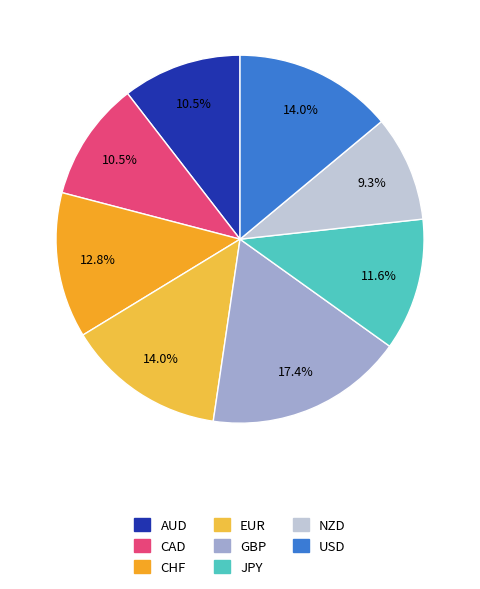

To the nearest percent, what portion does GBP represent?

17%